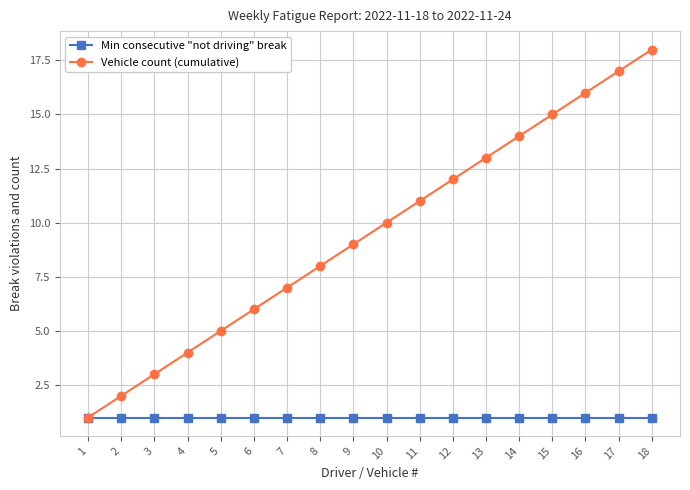

At which category is the sum across all series the highest?

18